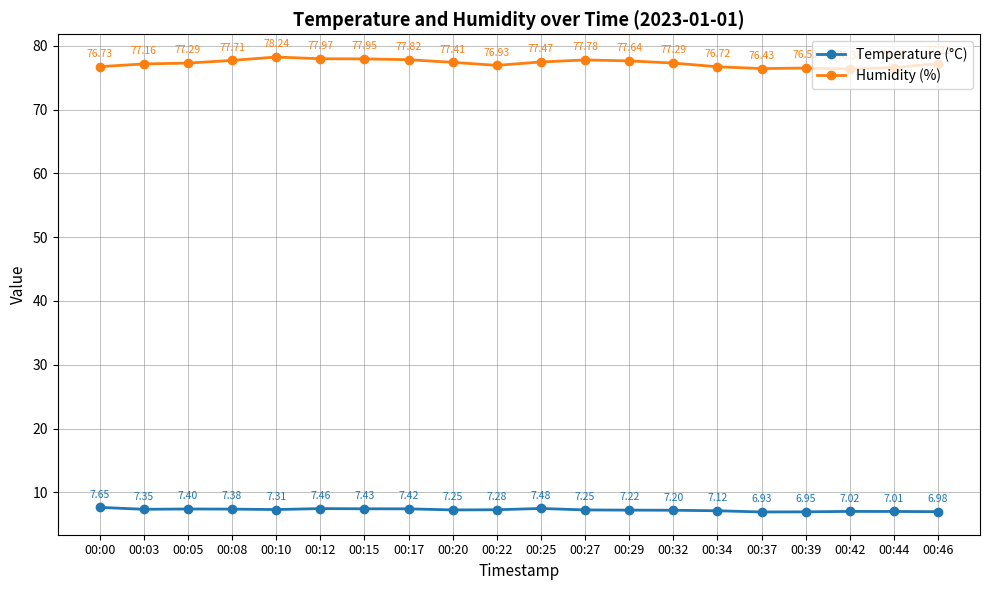

Which category has the lowest value in the Temperature (°C) series?

00:37